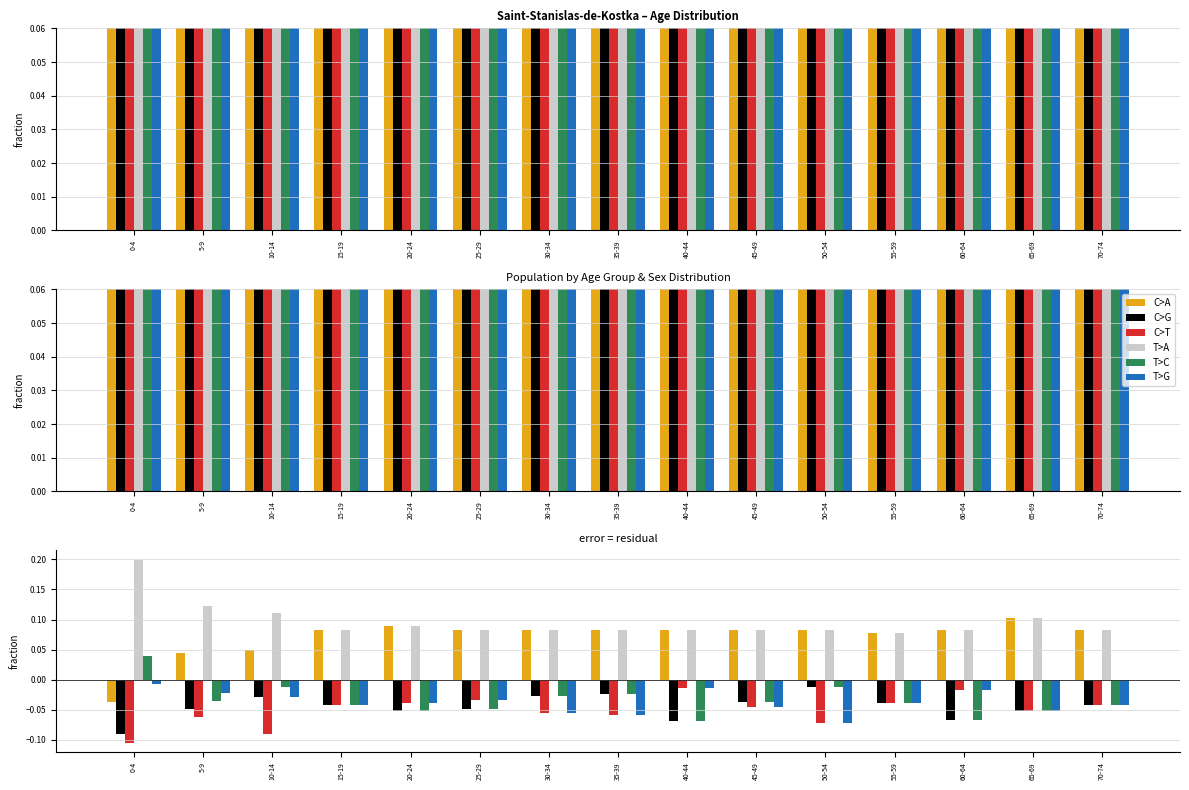

How many bars are there in each group?

6